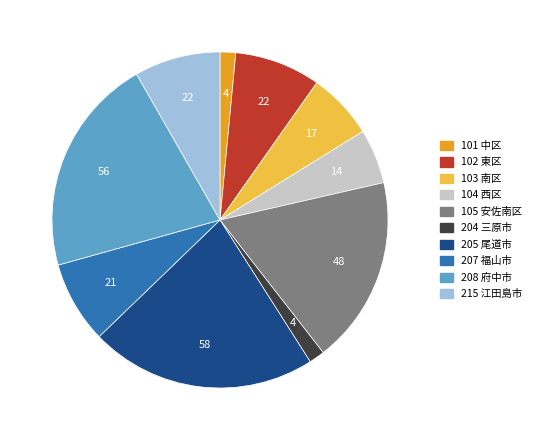

What is the largest slice in the pie chart?

205 尾道市